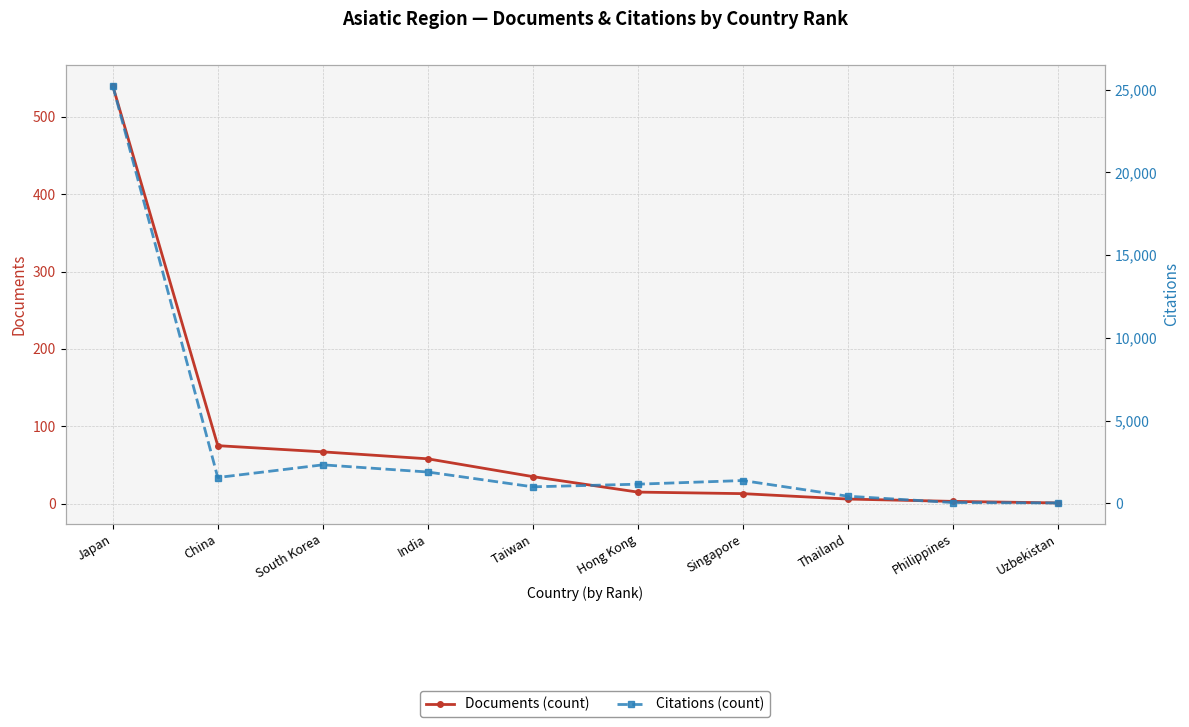

At which category is the sum across all series the highest?

Japan